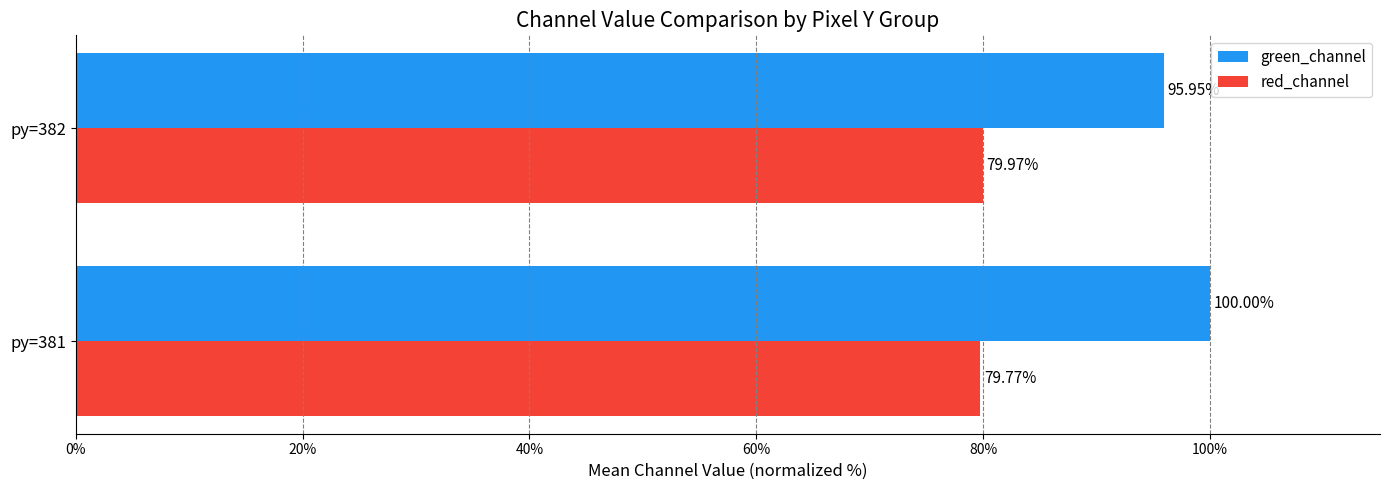

What is the average value of the green_channel series?

98.0